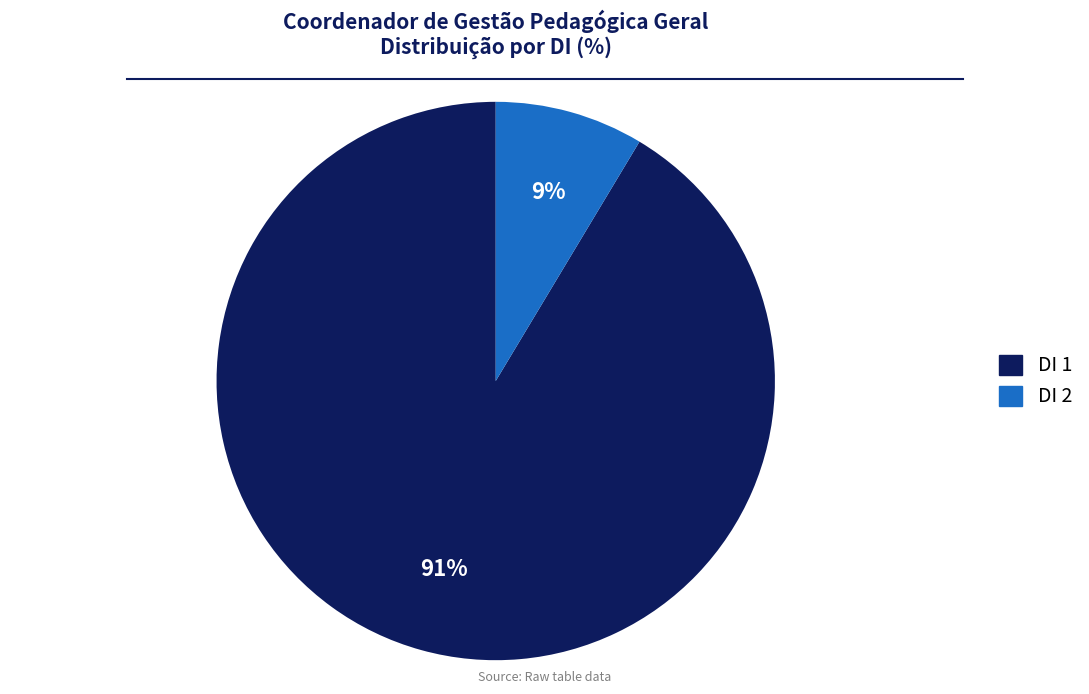

Do DI 1 and DI 2 together represent more than half of the pie?

Yes